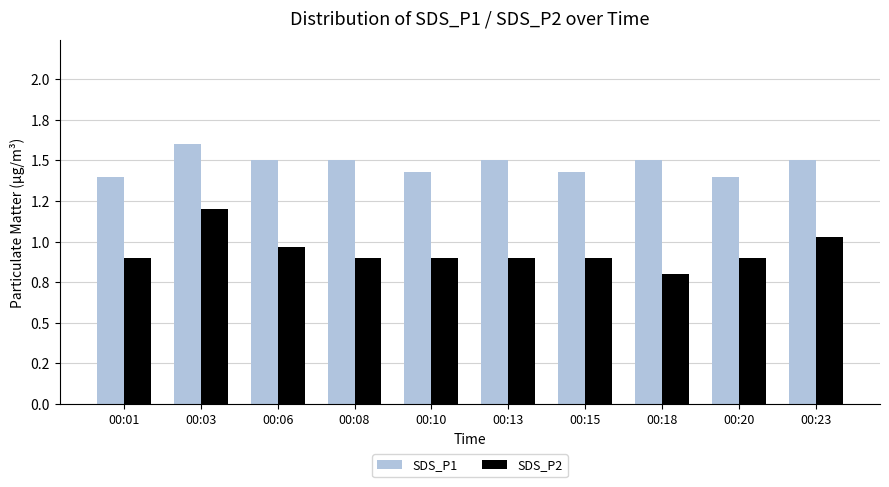

Are the bars horizontal?

No